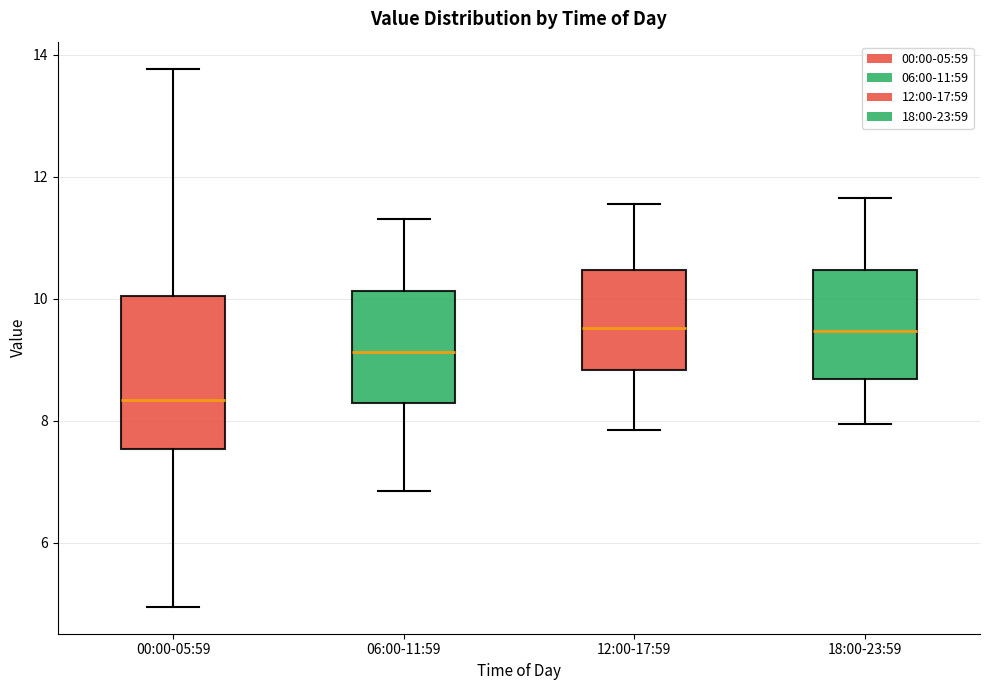

Reading left to right, read every box against the y-axis: the position of its median line, the range the box covers, and the ends of its whiskers. The values are not printed on the chart, so give them approximately, as read against the axis.

00:00-05:59: median 8.4, box 7.6 to 10.0, whiskers 5.0 to 13.8
06:00-11:59: median 9.2, box 8.2 to 10.2, whiskers 6.8 to 11.4
12:00-17:59: median 9.6, box 8.8 to 10.4, whiskers 7.8 to 11.6
18:00-23:59: median 9.4, box 8.6 to 10.4, whiskers 8.0 to 11.6